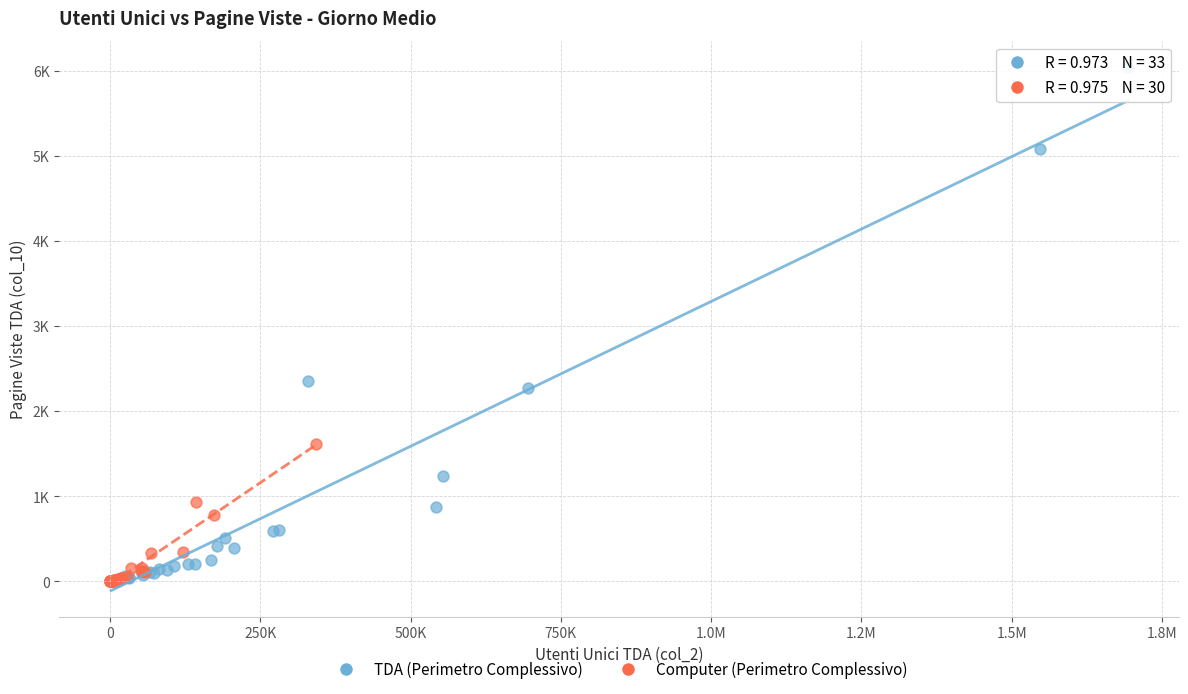

Which series contains the highest Y value?

TDA (Perimetro Complessivo)